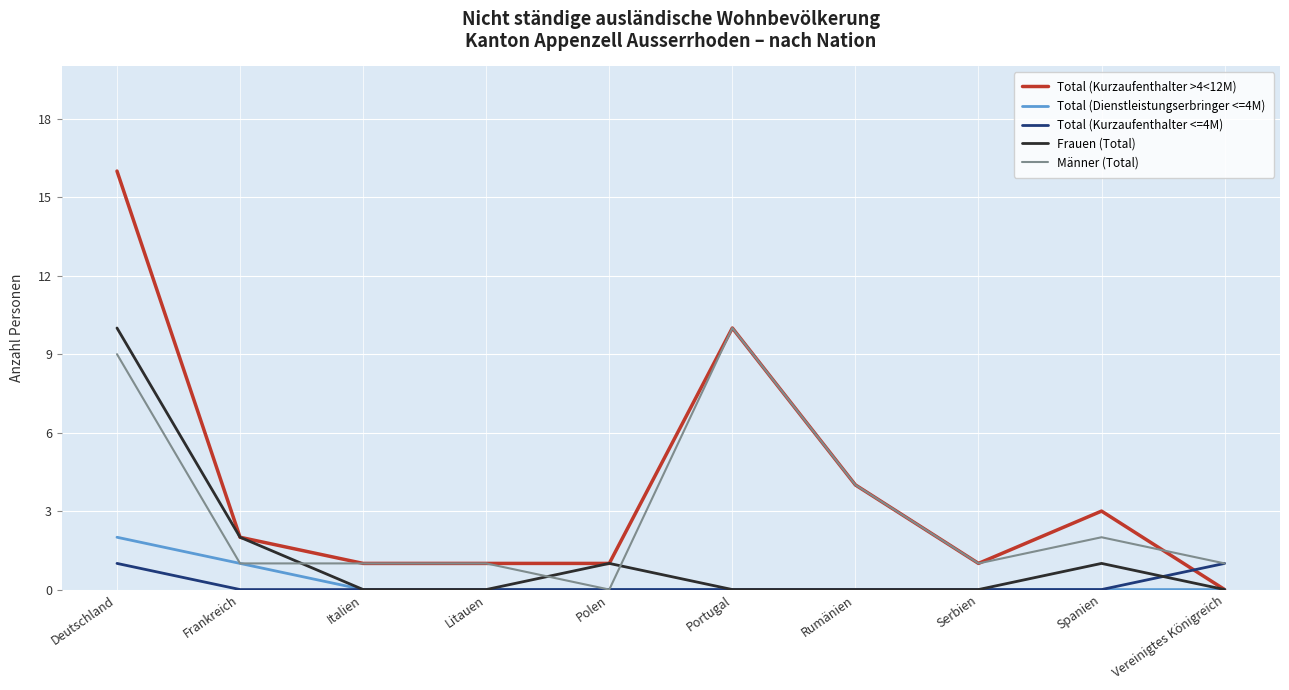

Reading left to right, what are all the values shown in this chart?

Total (Kurzaufenthalter >4<12M): 16	2	1	1	1	10	4	1	3	0
Total (Dienstleistungserbringer <=4M): 2	1	0	0	0	0	0	0	0	0
Total (Kurzaufenthalter <=4M): 1	0	0	0	0	0	0	0	0	1
Frauen (Total): 10	2	0	0	1	0	0	0	1	0
Männer (Total): 9	1	1	1	0	10	4	1	2	1